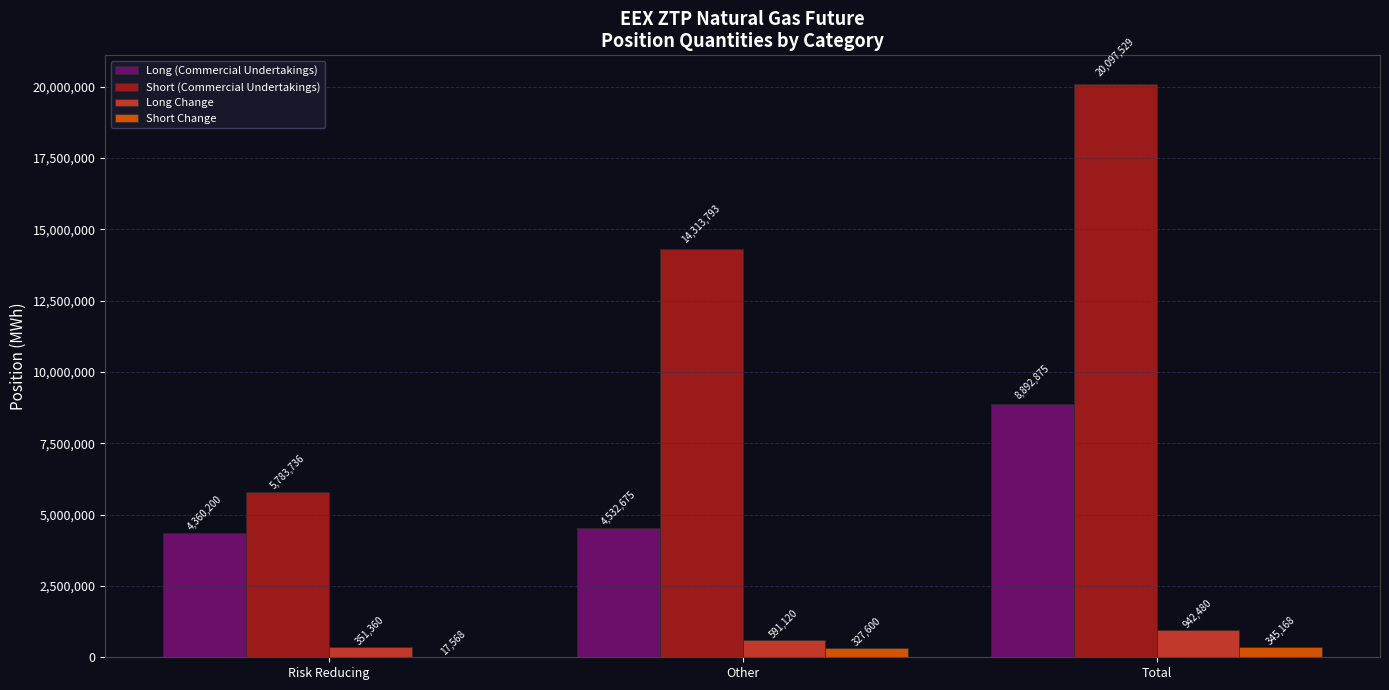

The Short Change series shows 17568 at Risk Reducing. True or false?

True